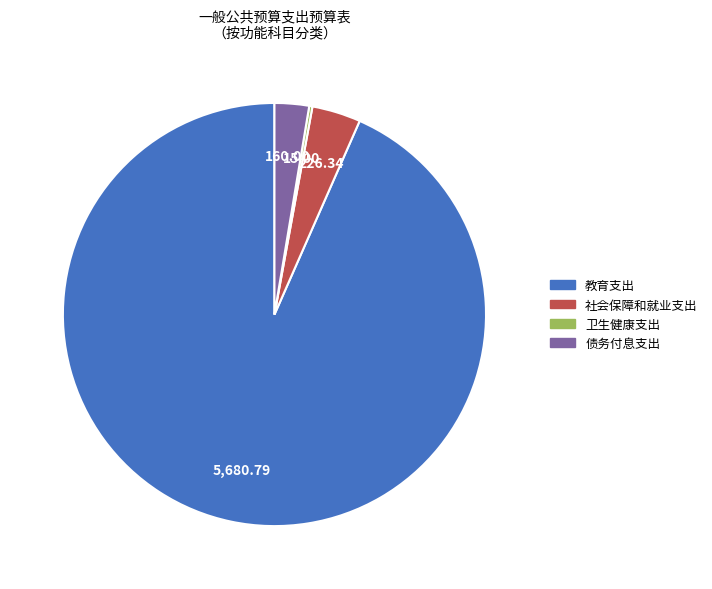

Does 社会保障和就业支出 represent more than half of the total?

No